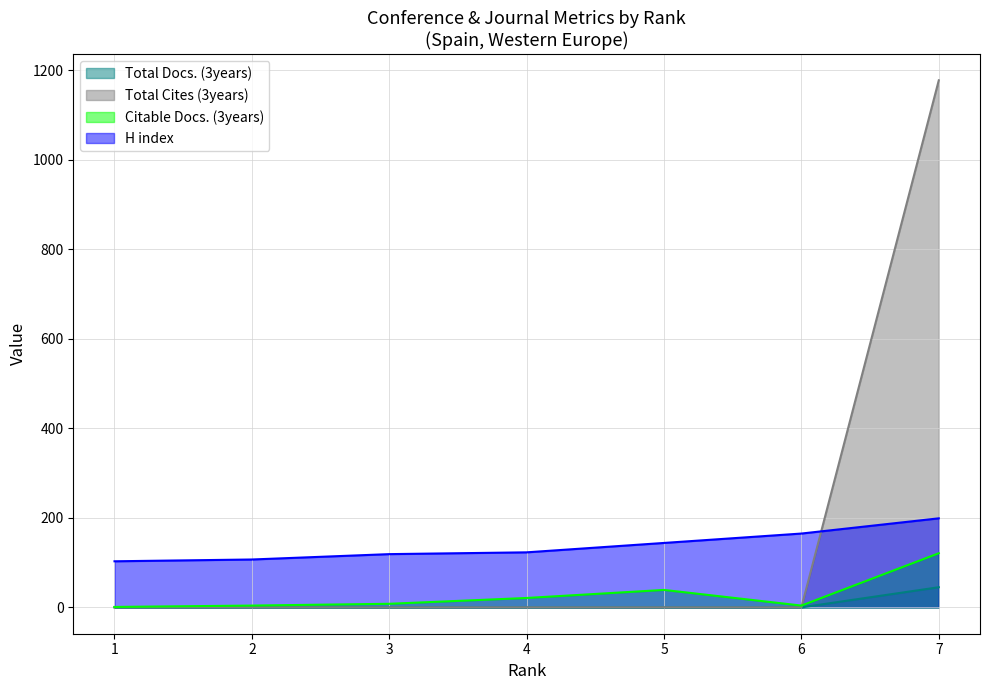

How many lines are shown in the chart?

4